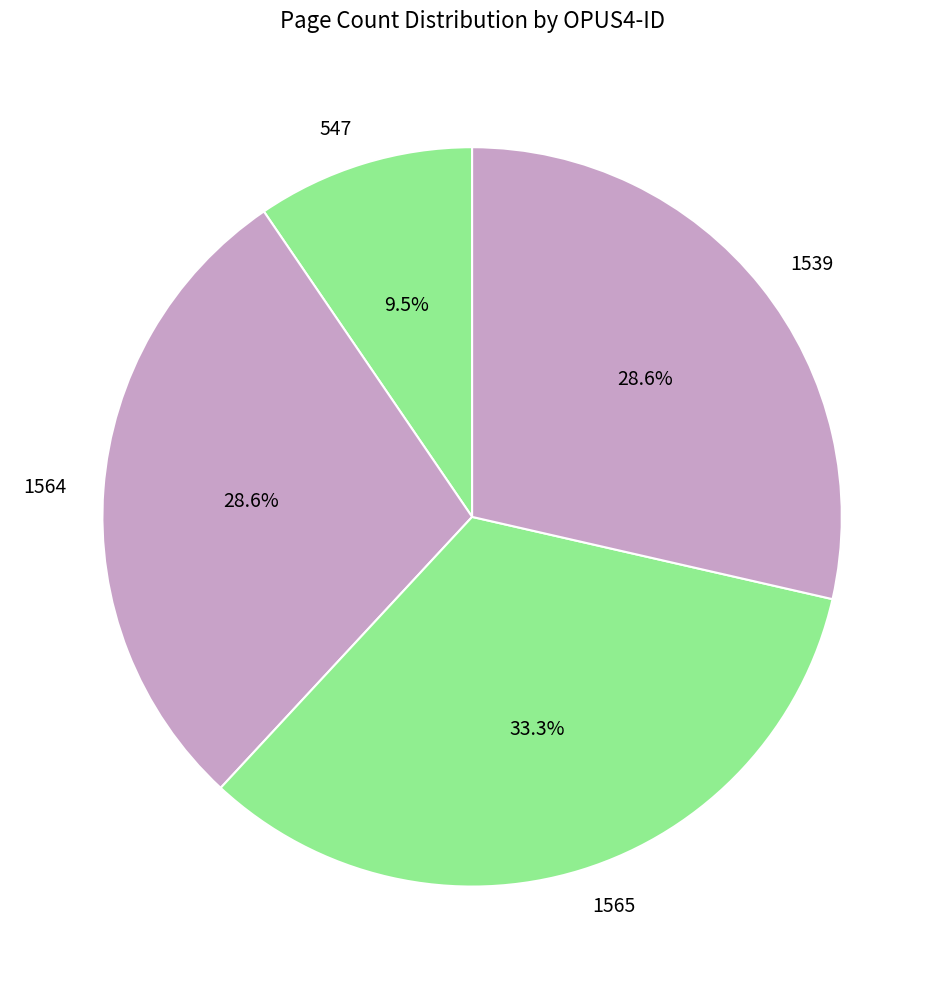

Does 1565 represent more than half of the total?

No